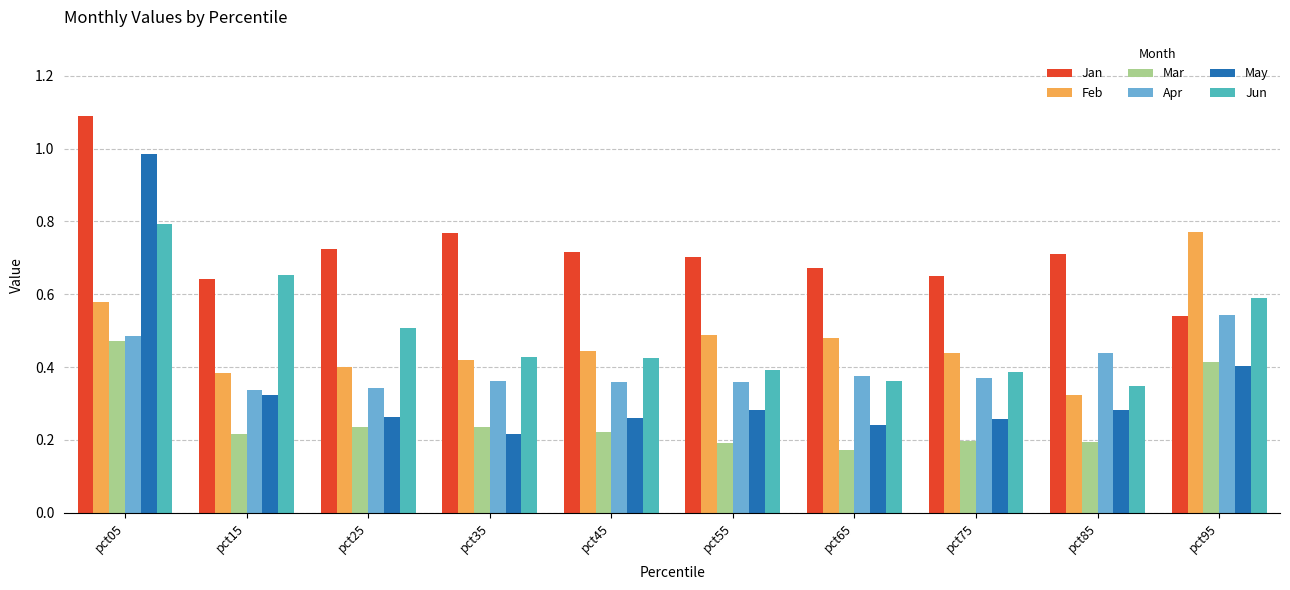

The value of Jan at pct85 is 0.7. True or false?

True